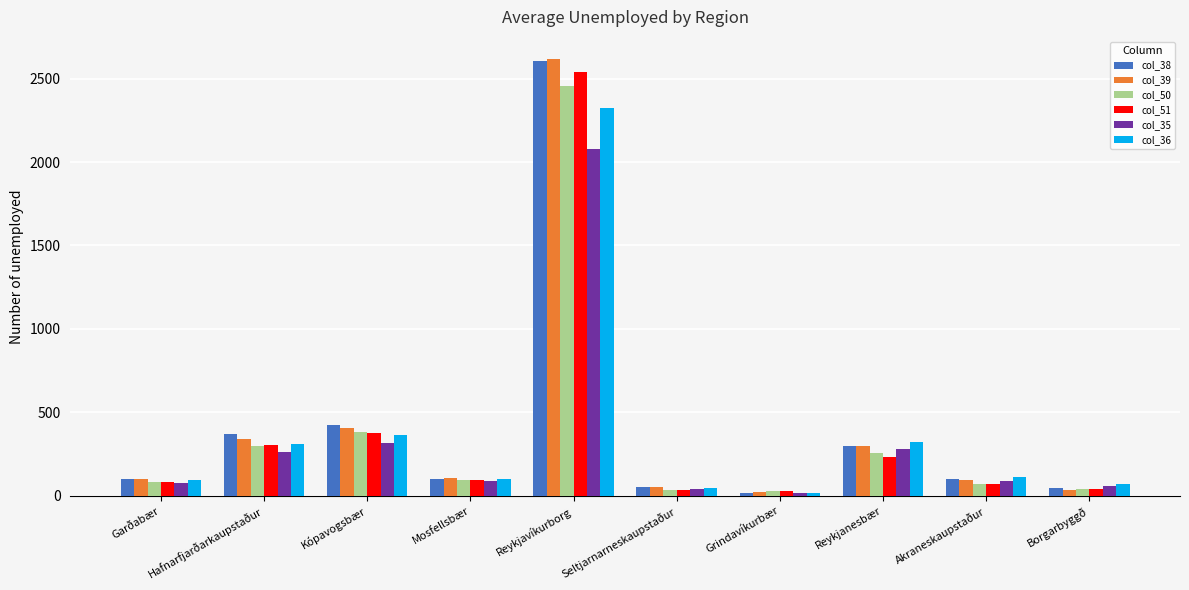

At which label does col_50 reach its peak?

Reykjavíkurborg